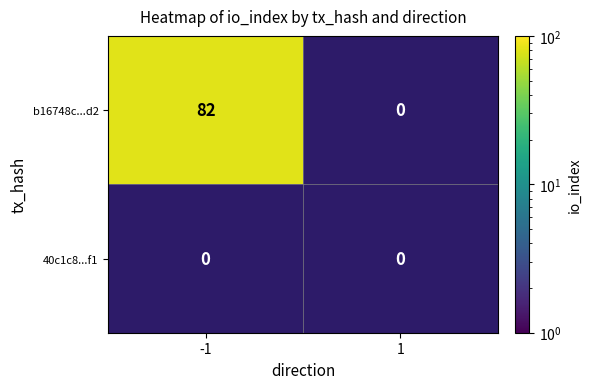

Rank the series at 1 from highest to lowest value.

b16748c...d2, 40c1c8...f1